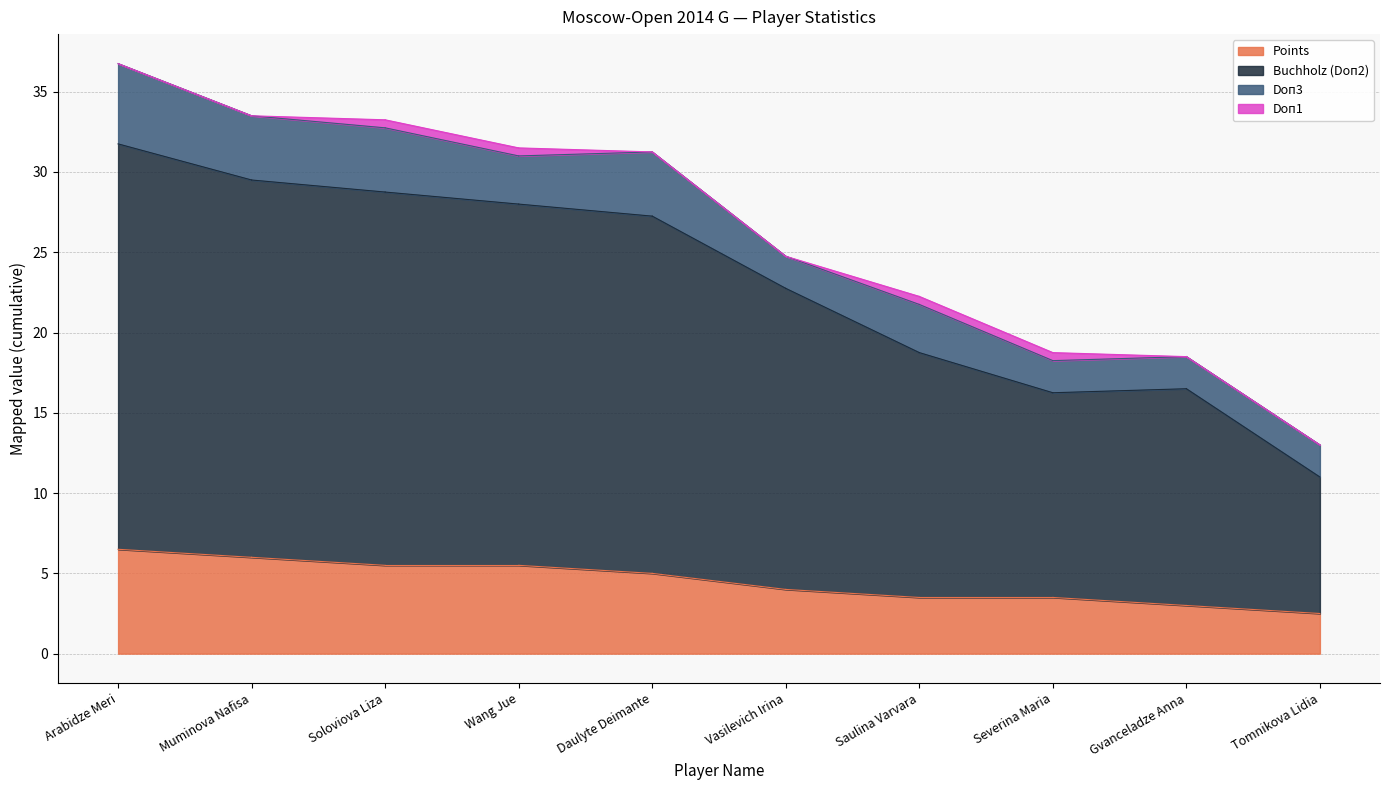

True or false: Doп3 and Points intersect in this chart.

False